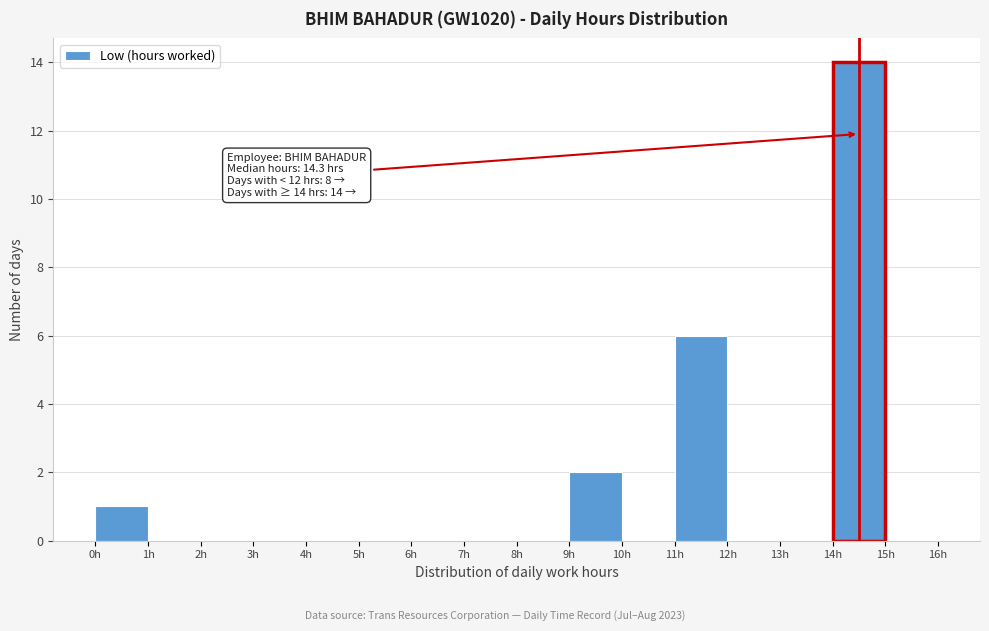

Which range on the x-axis has the tallest bar?

14 to 15